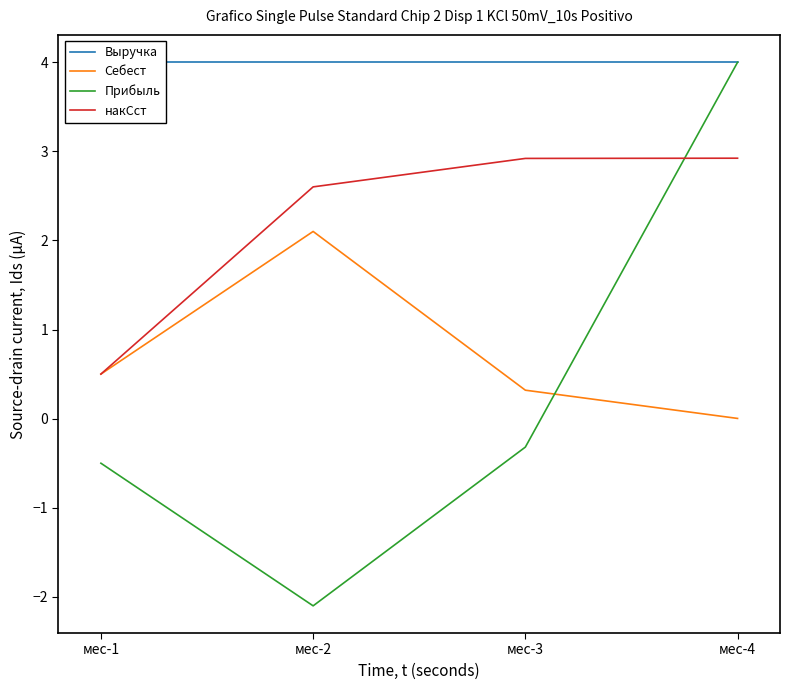

True or false: накСст and Себест intersect in this chart.

False